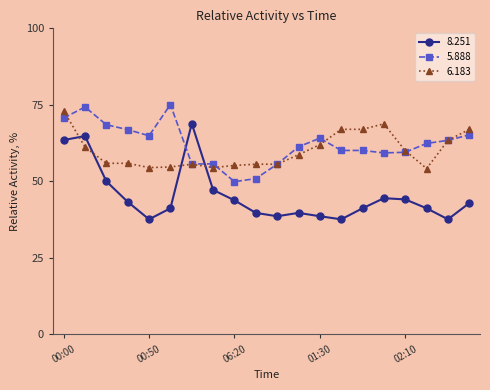

What is the greatest value displayed?

75.1